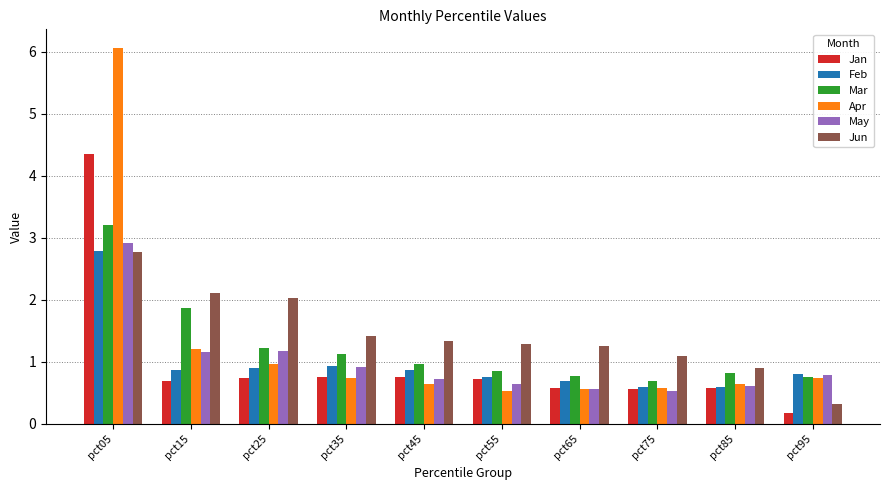

What are all the series names shown in the legend?

Jan, Feb, Mar, Apr, May, Jun